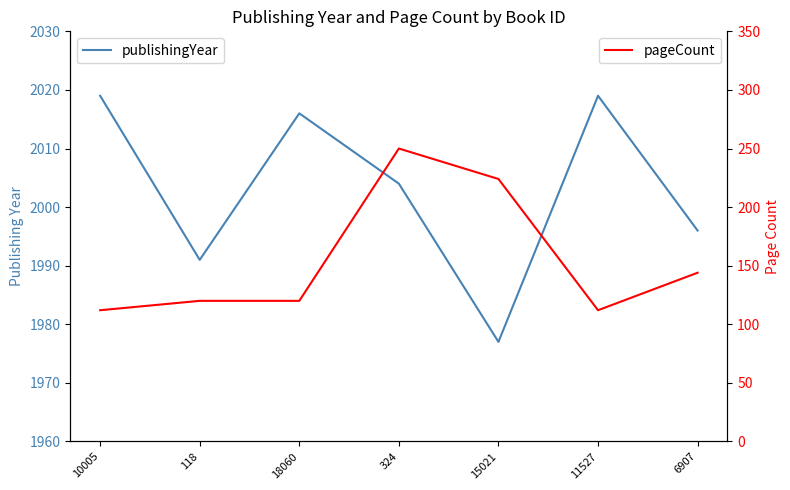

Rank the series at 10005 from lowest to highest value.

pageCount, publishingYear